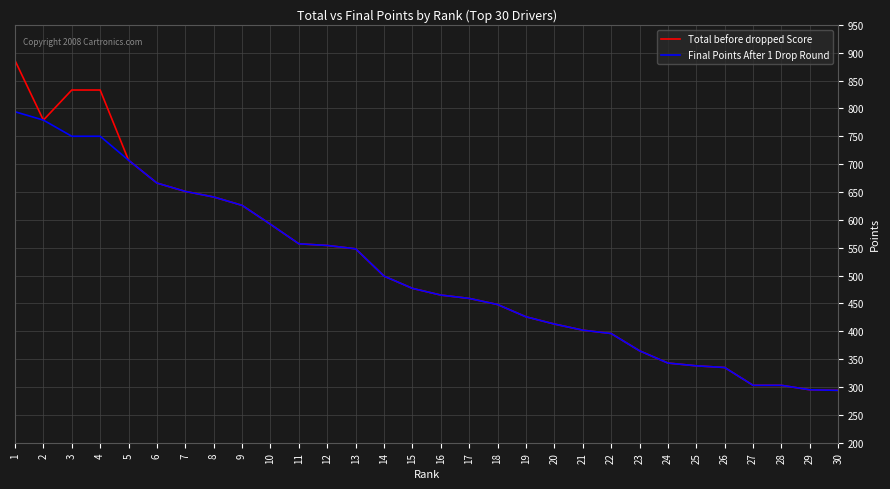

Rank the series by their maximum value, from lowest to highest.

Final Points After 1 Drop Round, Total before dropped Score